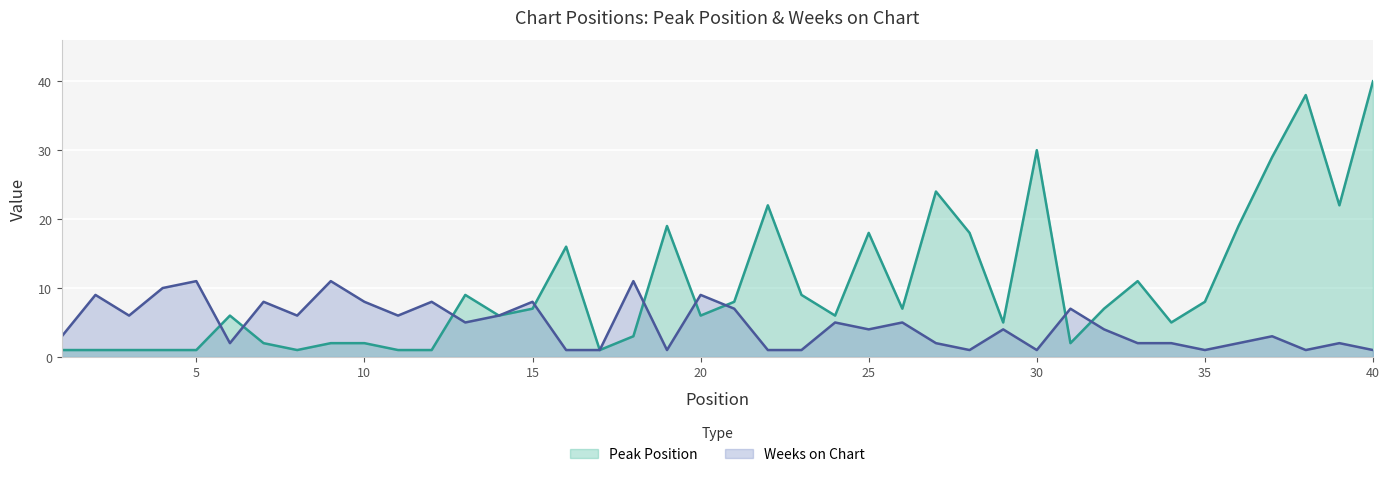

What is the smallest value displayed?

1